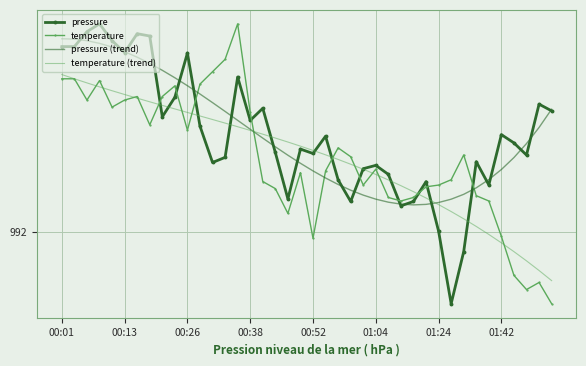

What are all the series names shown in the legend?

pressure, temperature, pressure (trend), temperature (trend)